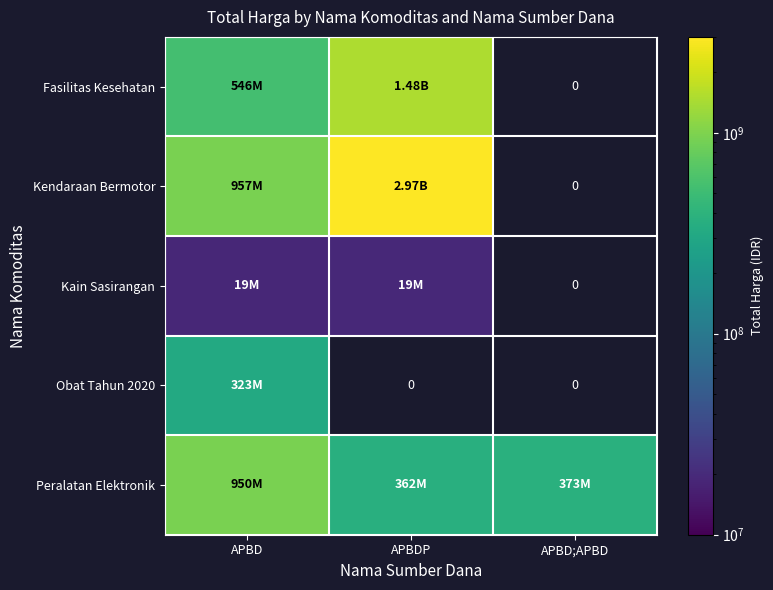

What value does the Fasilitas Kesehatan series have at APBDP?

1475597940.0